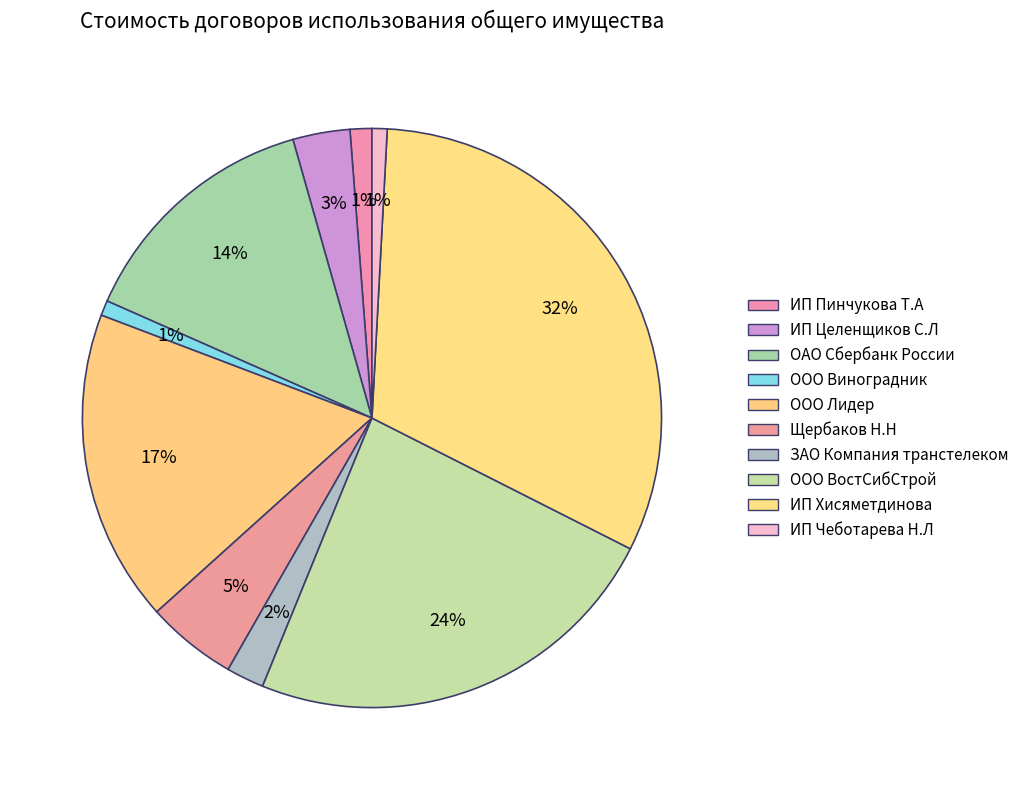

To the nearest percent, what portion does ИП Пинчукова Т.А represent?

1%